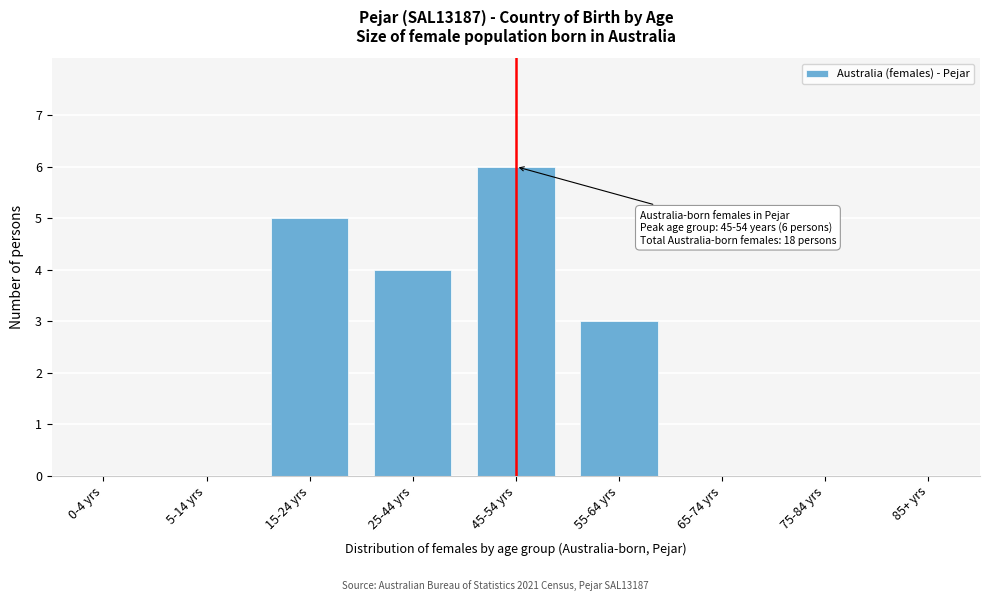

Reading left to right, list all the values displayed in this chart.

0-4 yrs=0	5-14 yrs=0	15-24 yrs=5	25-44 yrs=4	45-54 yrs=6	55-64 yrs=3	65-74 yrs=0	75-84 yrs=0	85+ yrs=0